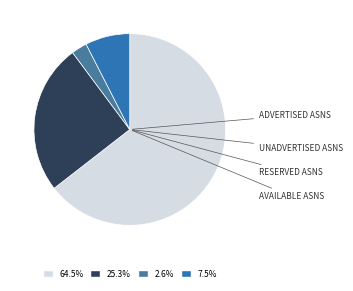

Which slice is the largest?

Advertised ASNs